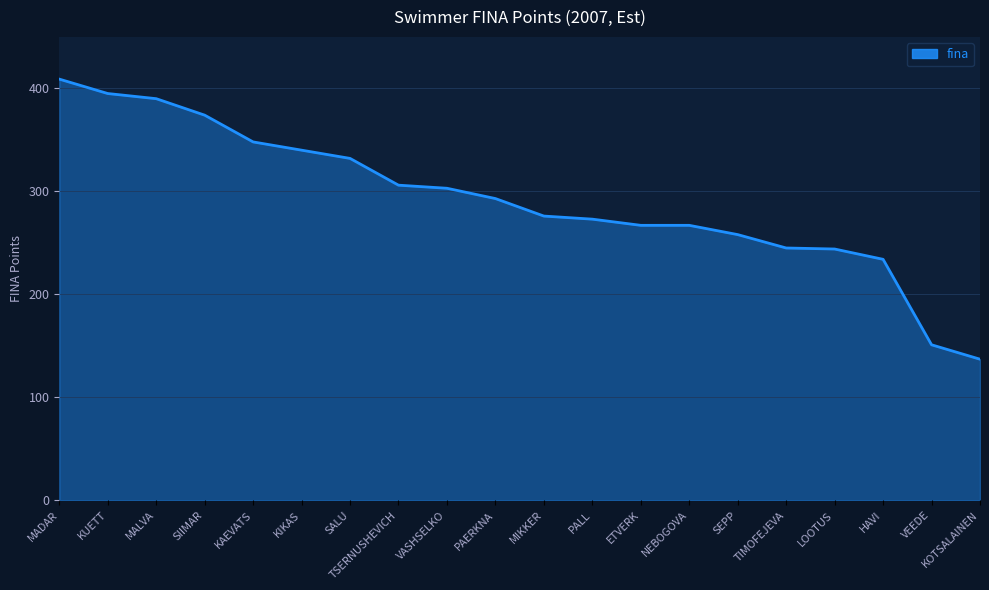

What position from the left is LOOTUS?

17